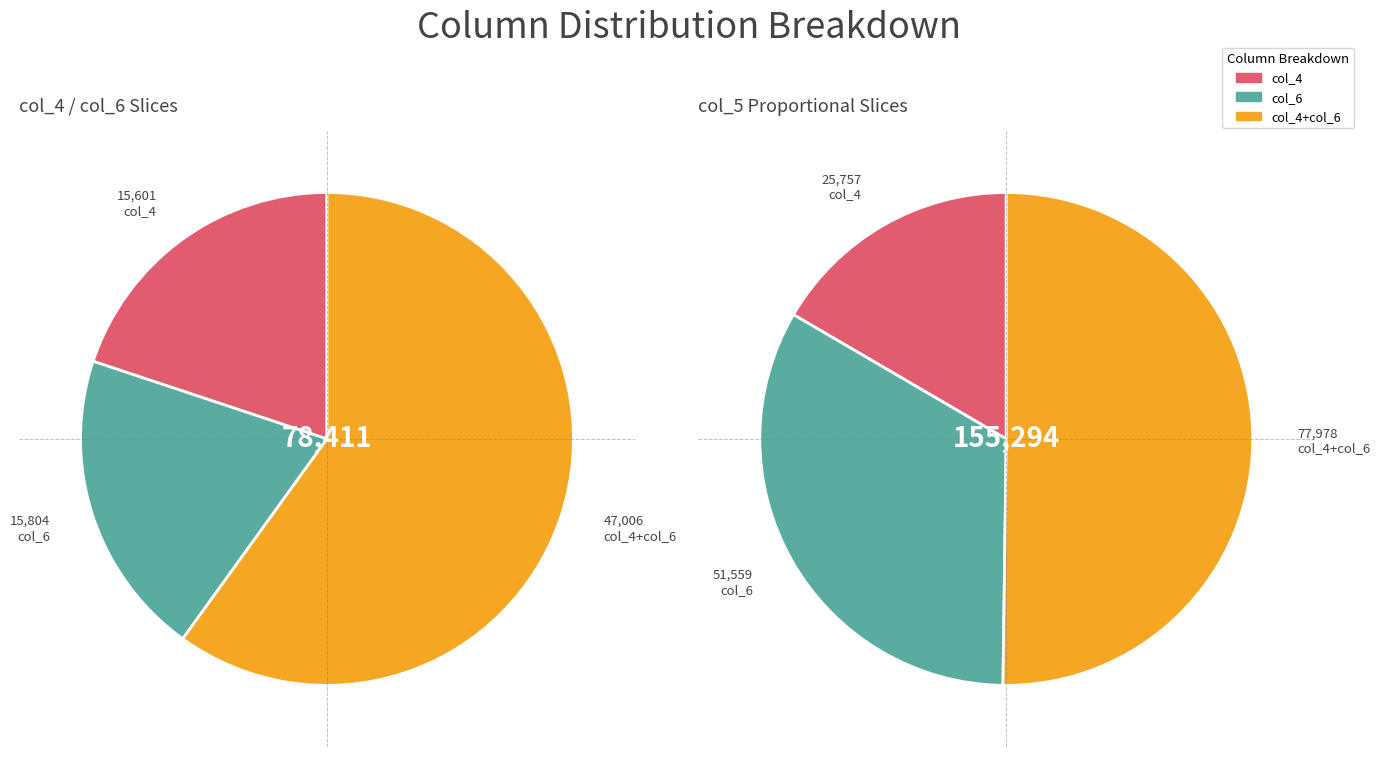

Which series has the widest spread of values?

col_5